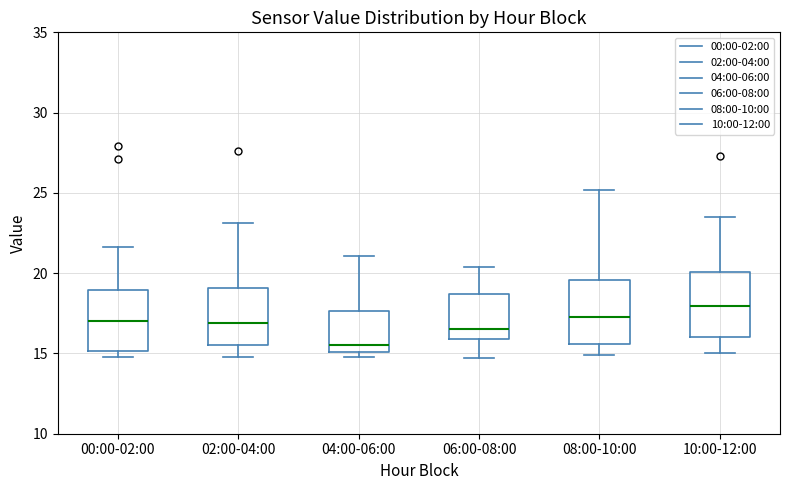

Reading left to right, transcribe this box plot: for each box, give where its median line is, the range the box spans, and where its two whiskers end, as read against the y-axis. The values are not printed on the chart, so give them approximately, as read against the axis.

00:00-02:00: median 17.0, box 15.0 to 19.0, whiskers 15.0 (just below the box's lower edge) to 21.5
02:00-04:00: median 17.0, box 15.5 to 19.0, whiskers 15.0 to 23.0
04:00-06:00: median 15.5, box 15.0 to 17.5, whiskers 15.0 (just below the box's lower edge) to 21.0
06:00-08:00: median 16.5, box 16.0 to 18.5, whiskers 14.5 to 20.5
08:00-10:00: median 17.5, box 15.5 to 19.5, whiskers 15.0 to 25.0
10:00-12:00: median 18.0, box 16.0 to 20.0, whiskers 15.0 to 23.5